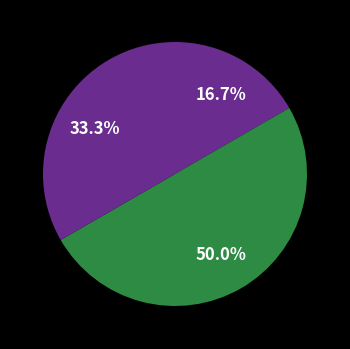

To the nearest percent, what is the average slice percentage?

33%